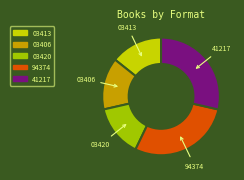

Does any single category account for the majority?

No